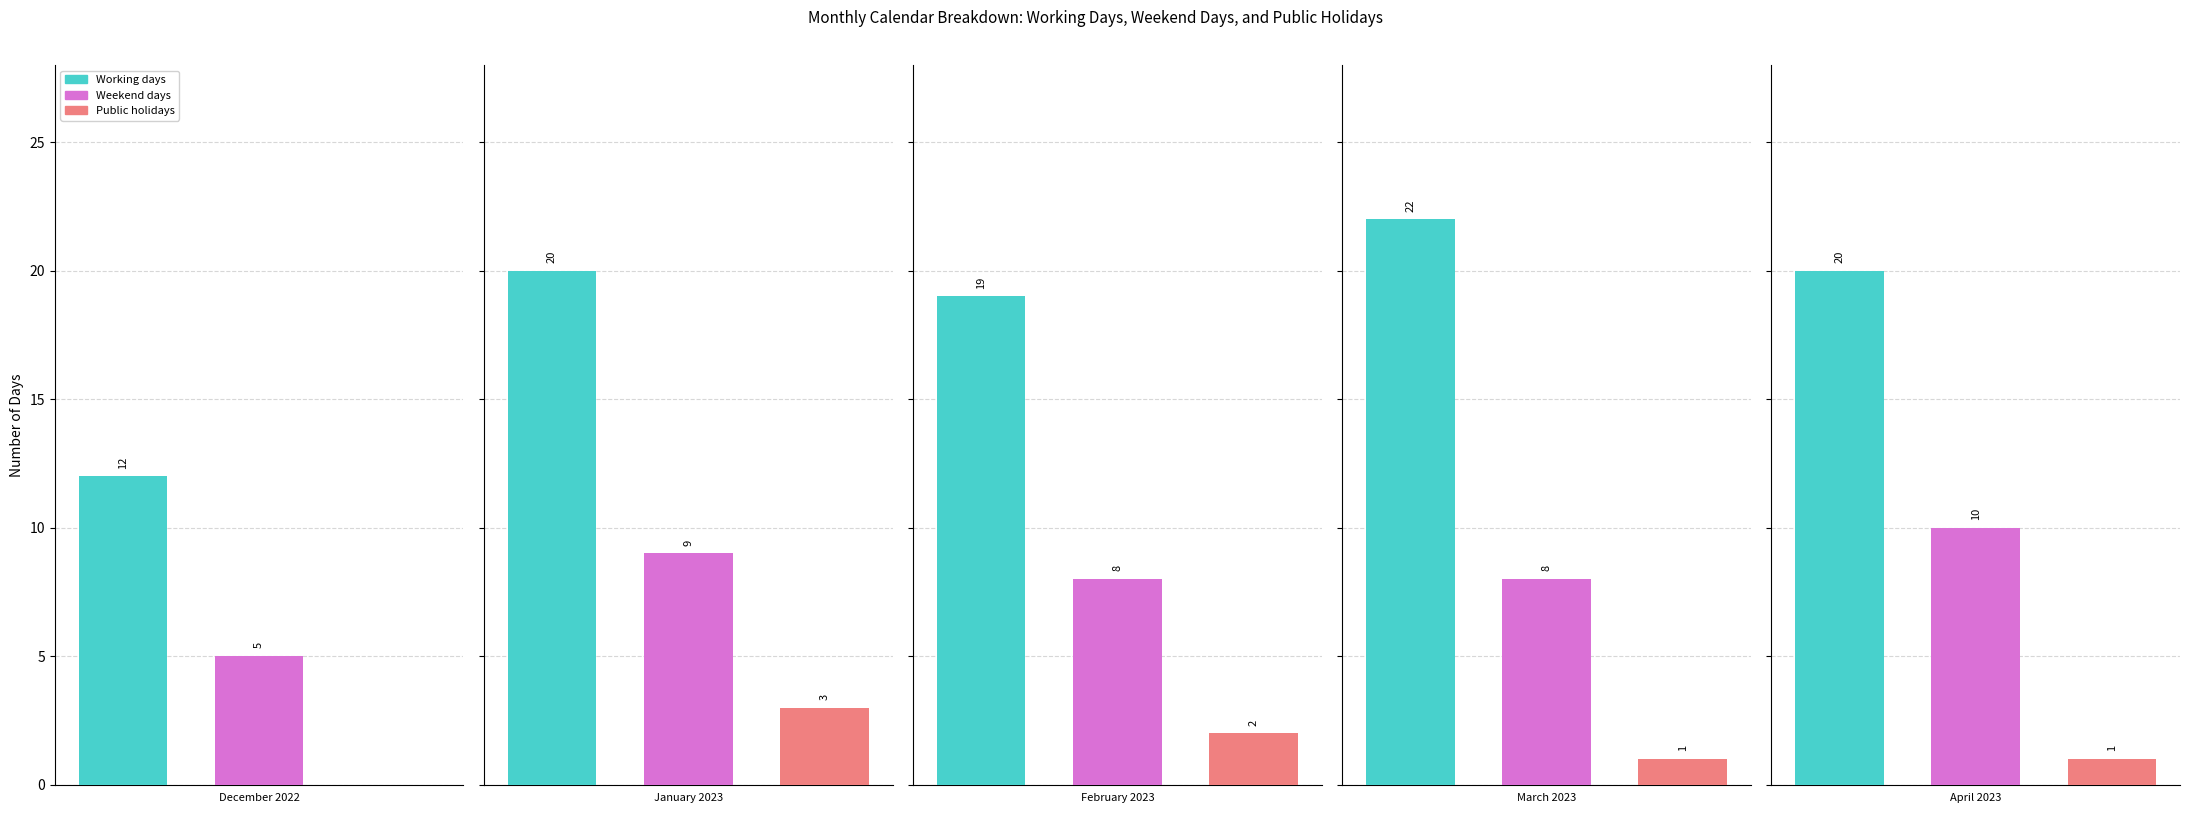

Are the bars grouped side by side (vs. stacked)?

Yes